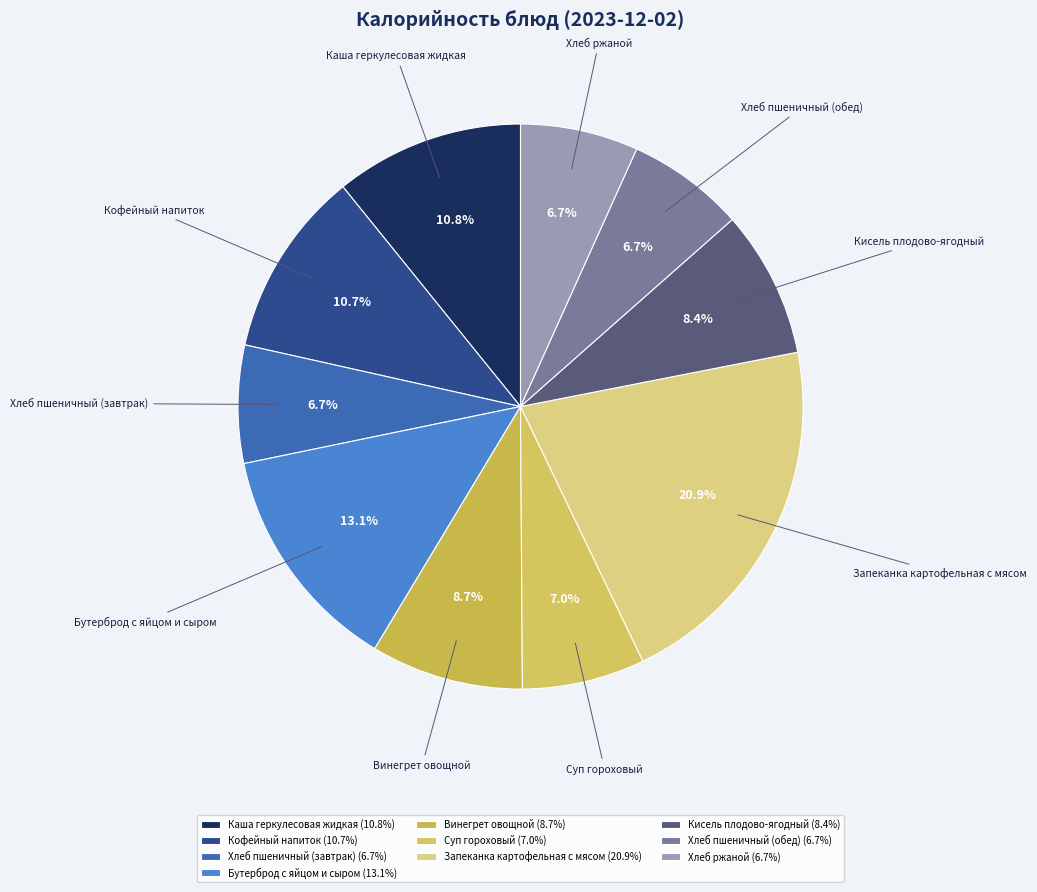

What percentage is NOT represented by Суп гороховый?

93.0%